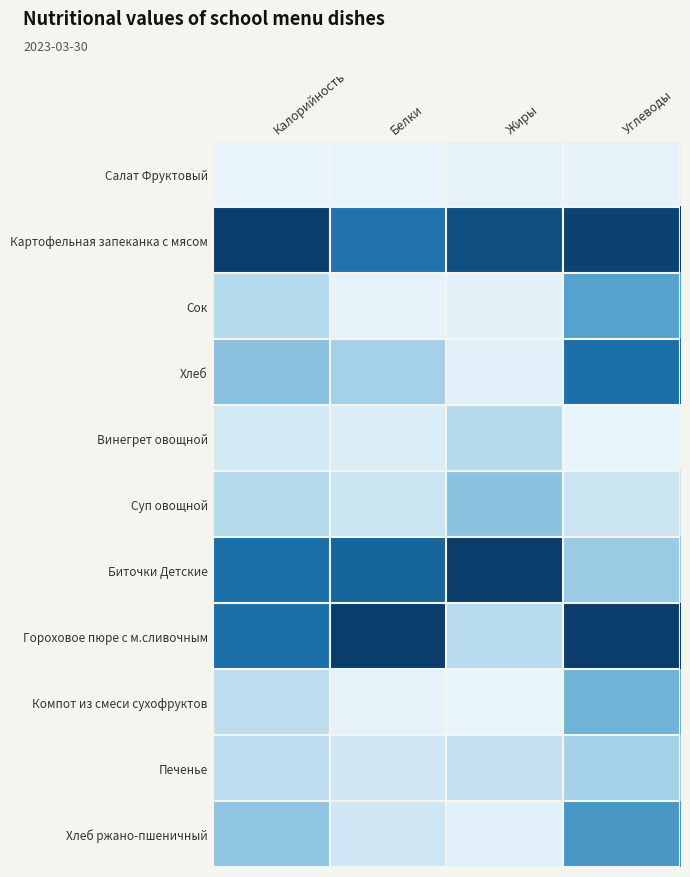

At how many categories does at least one series exceed 0?

4